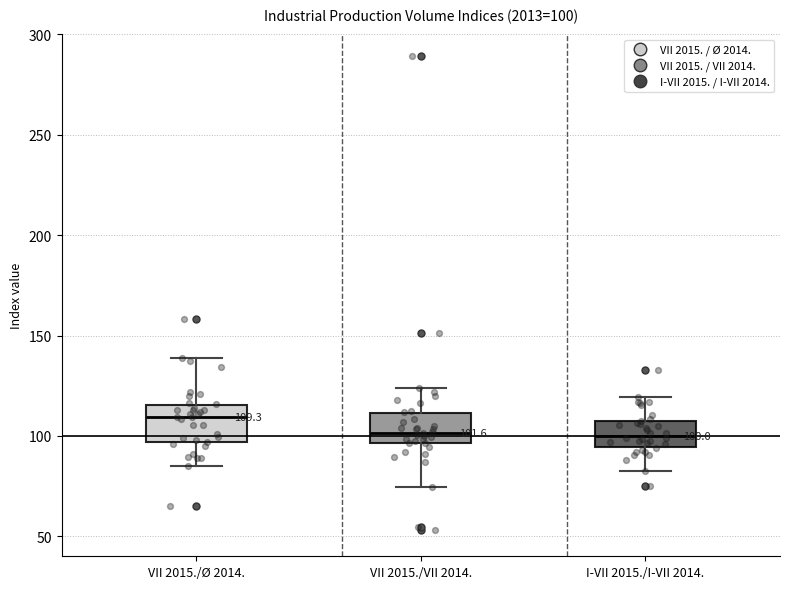

Which box's median line is the highest?

VII 2015./Ø 2014.